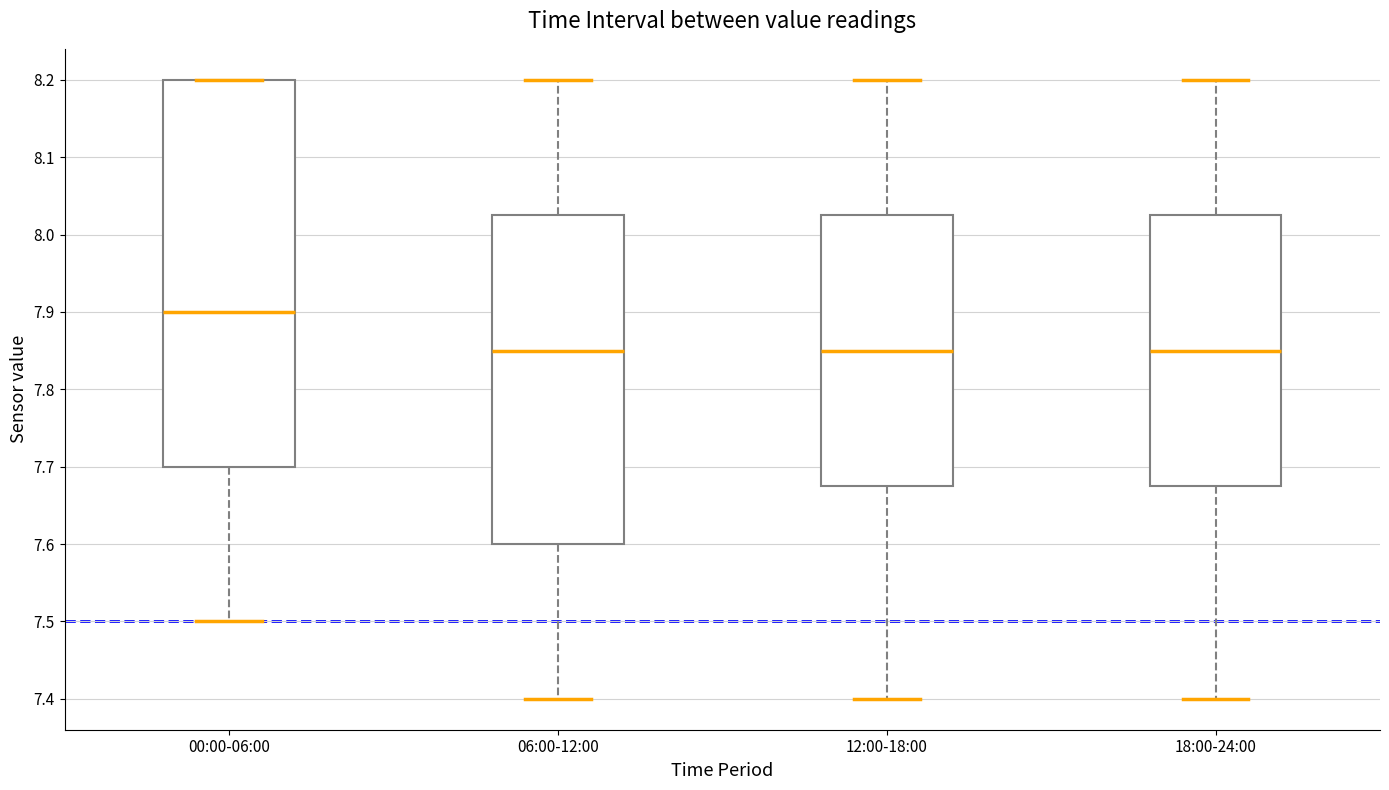

Which box's median line is the highest?

00:00-06:00